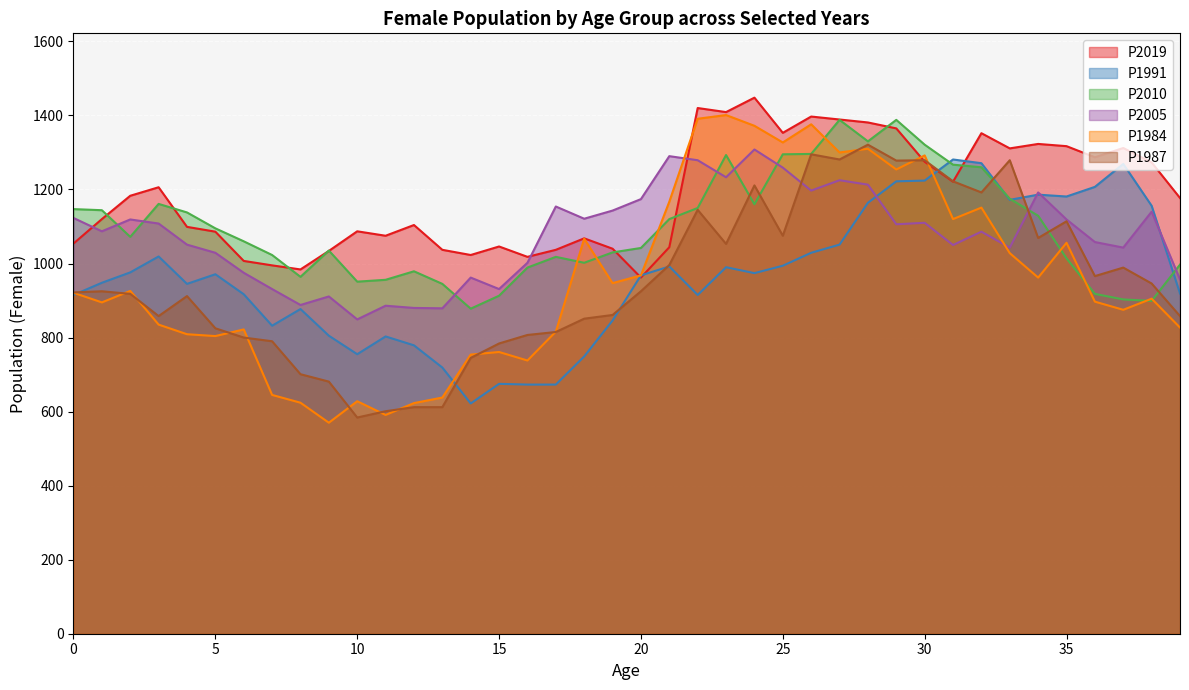

What is the sum of all P2019 values?

47319